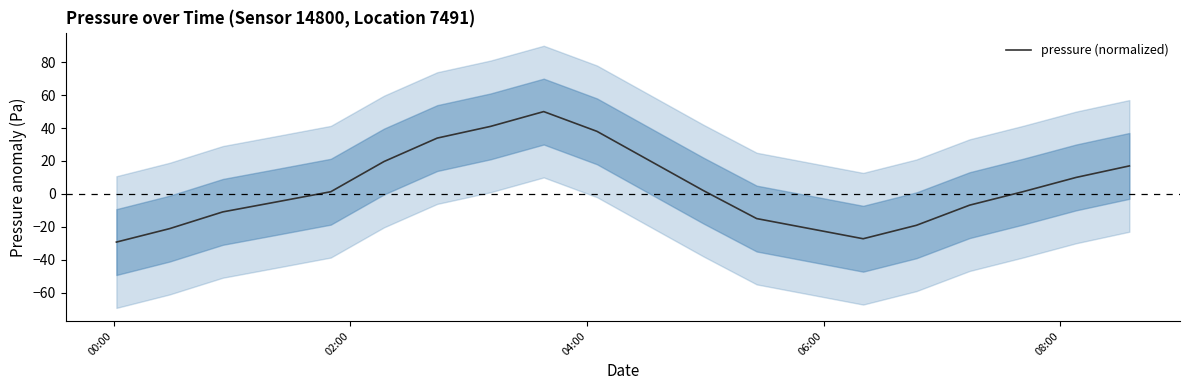

What is the lowest value of the pressure (normalized) series?

-29.3